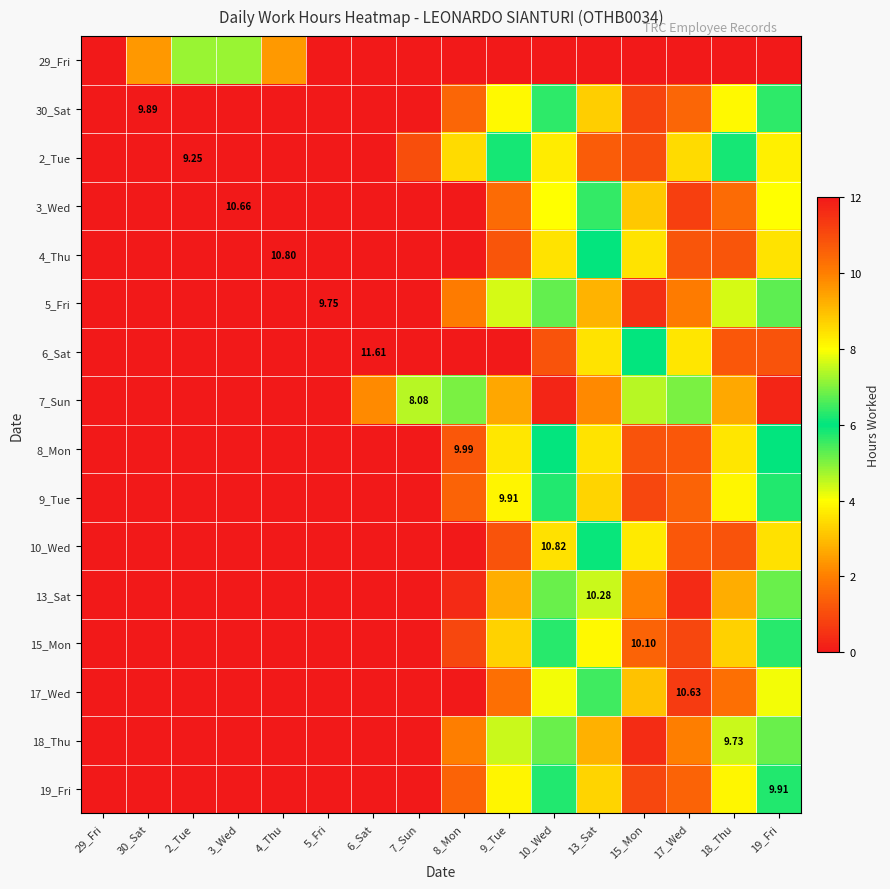

Is the value of 13_Sat at 9_Tue greater than the value of 29_Fri at 7_Sun?

Yes